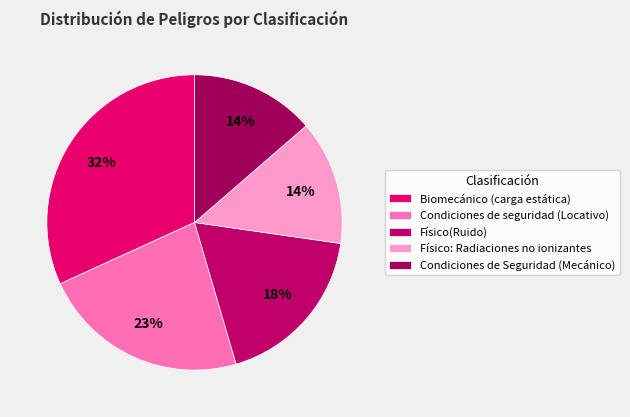

What percentage is the Condiciones de seguridad (Locativo) slice, to the nearest percent?

23%